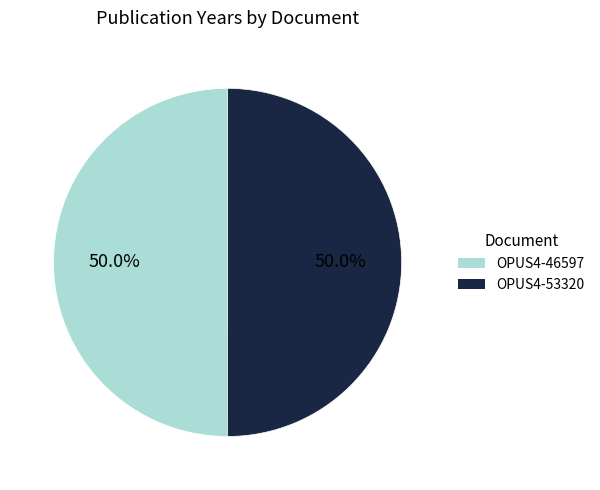

The OPUS4-46597 slice represents 50% of the pie. True or false?

True